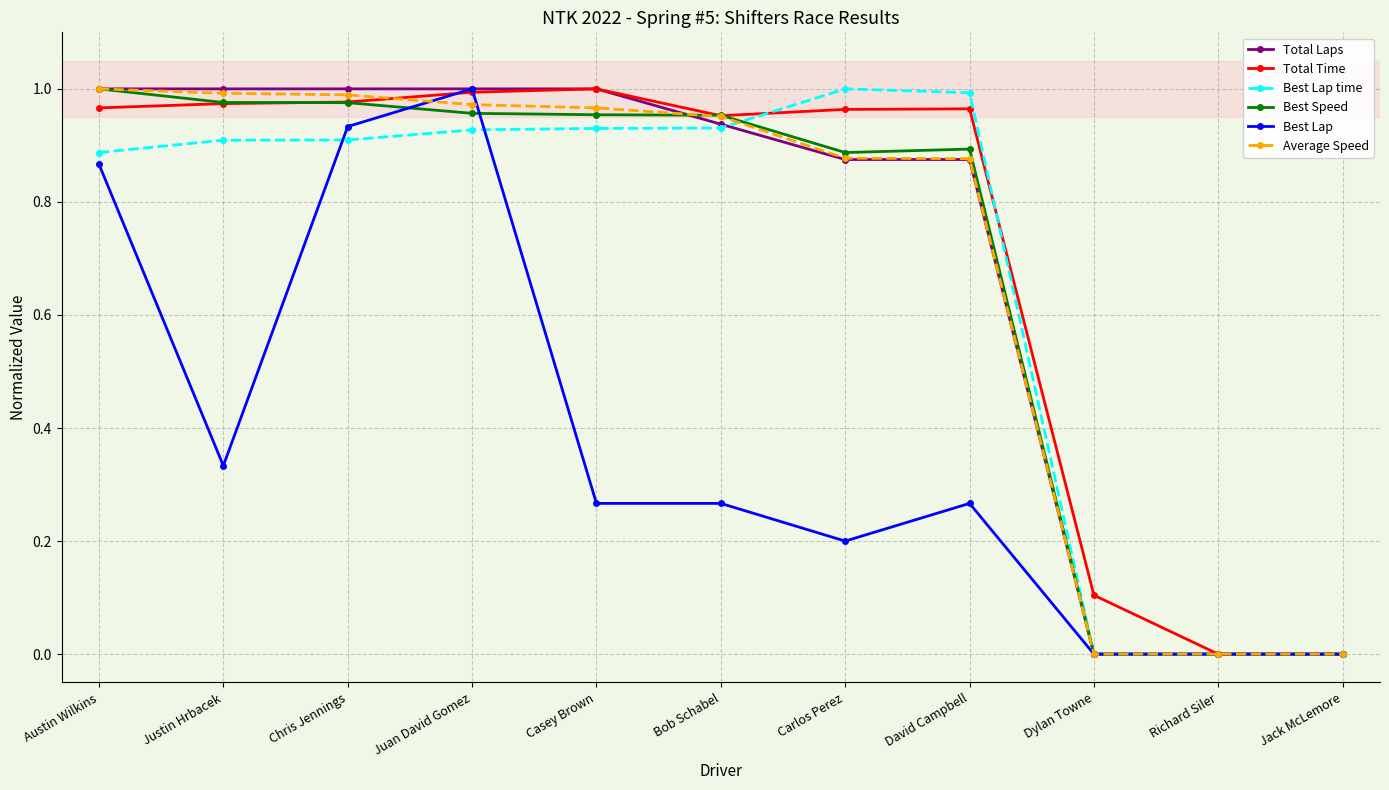

Is the value of Best Lap at David Campbell greater than the value of Best Speed at Bob Schabel?

No